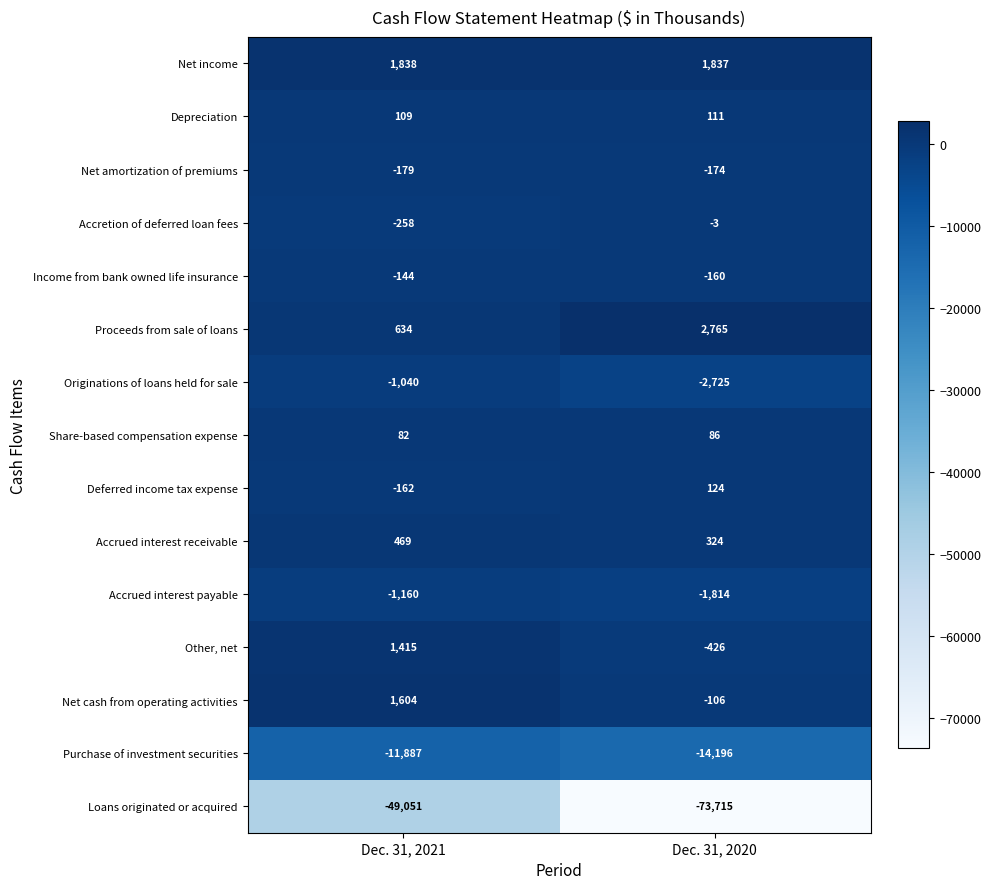

Which series has the largest range (max minus min)?

Loans originated or acquired